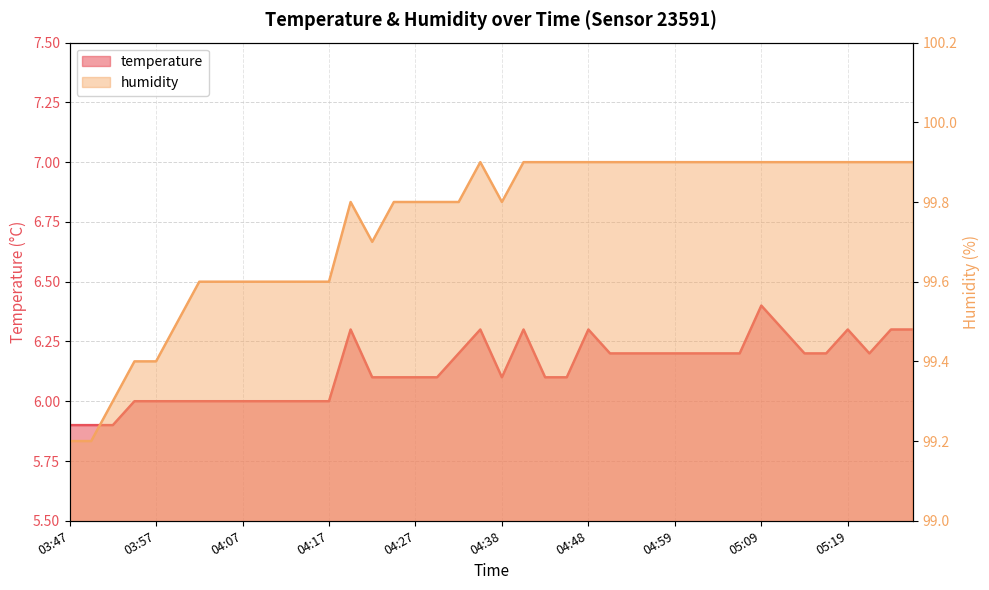

Which category has the lowest value in the humidity series?

03:47